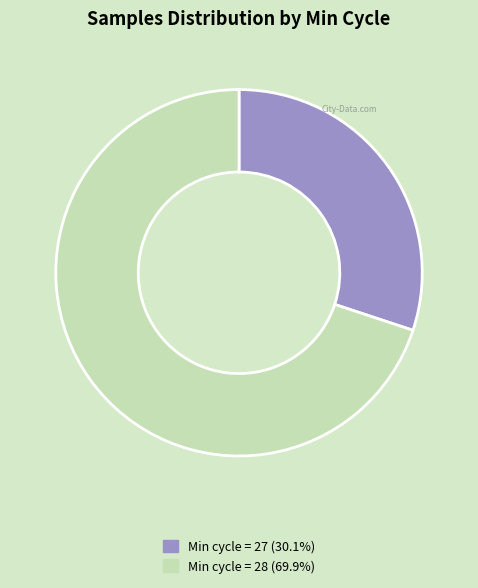

Is there any slice that represents more than half of the pie?

Yes